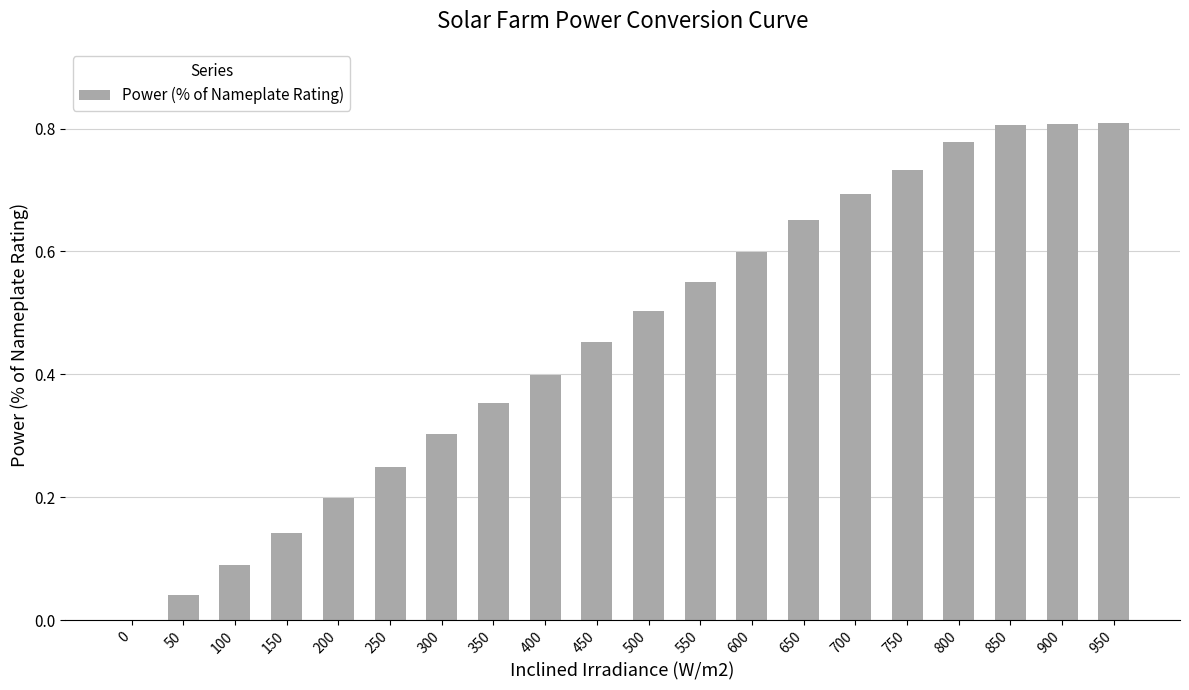

What is the sum of all values?

9.2